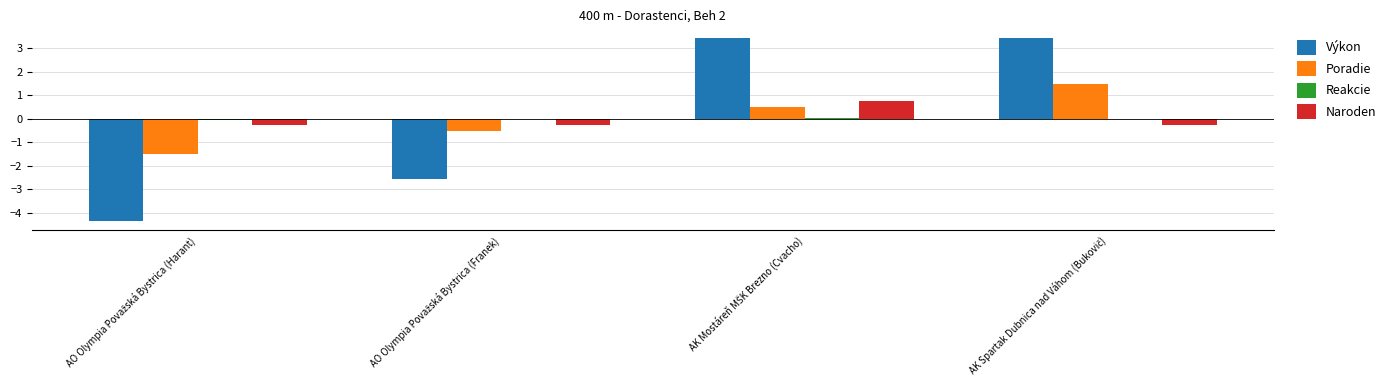

What is the highest value of the Výkon series?

3.5